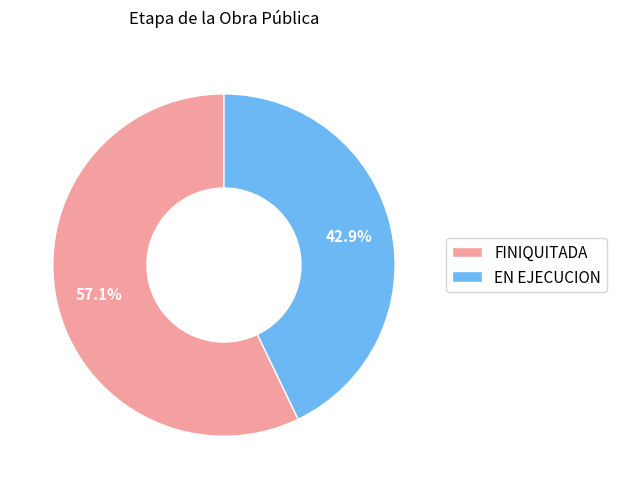

Which category has the smallest portion of the pie?

EN EJECUCION